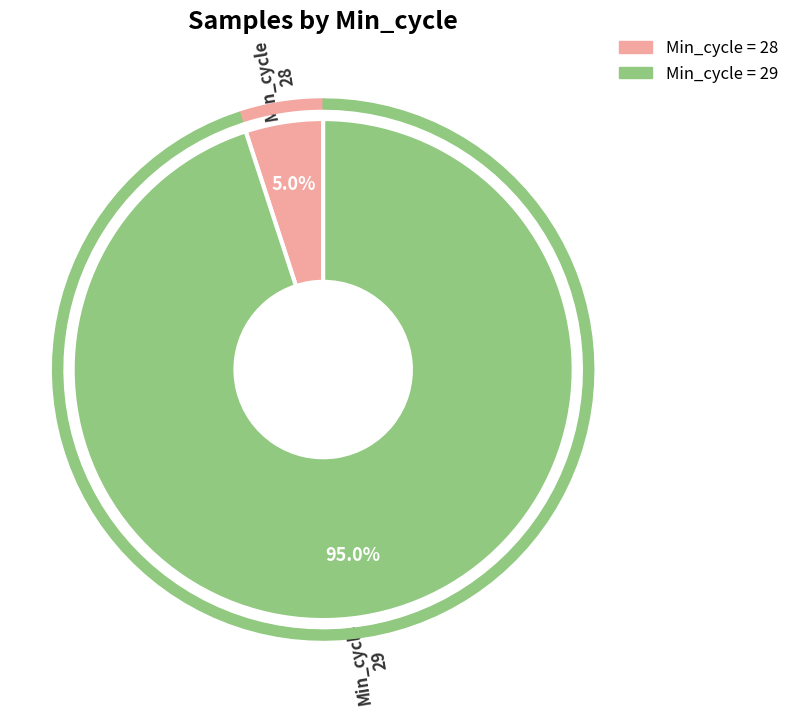

Which has a higher value, 29 or 29?

29